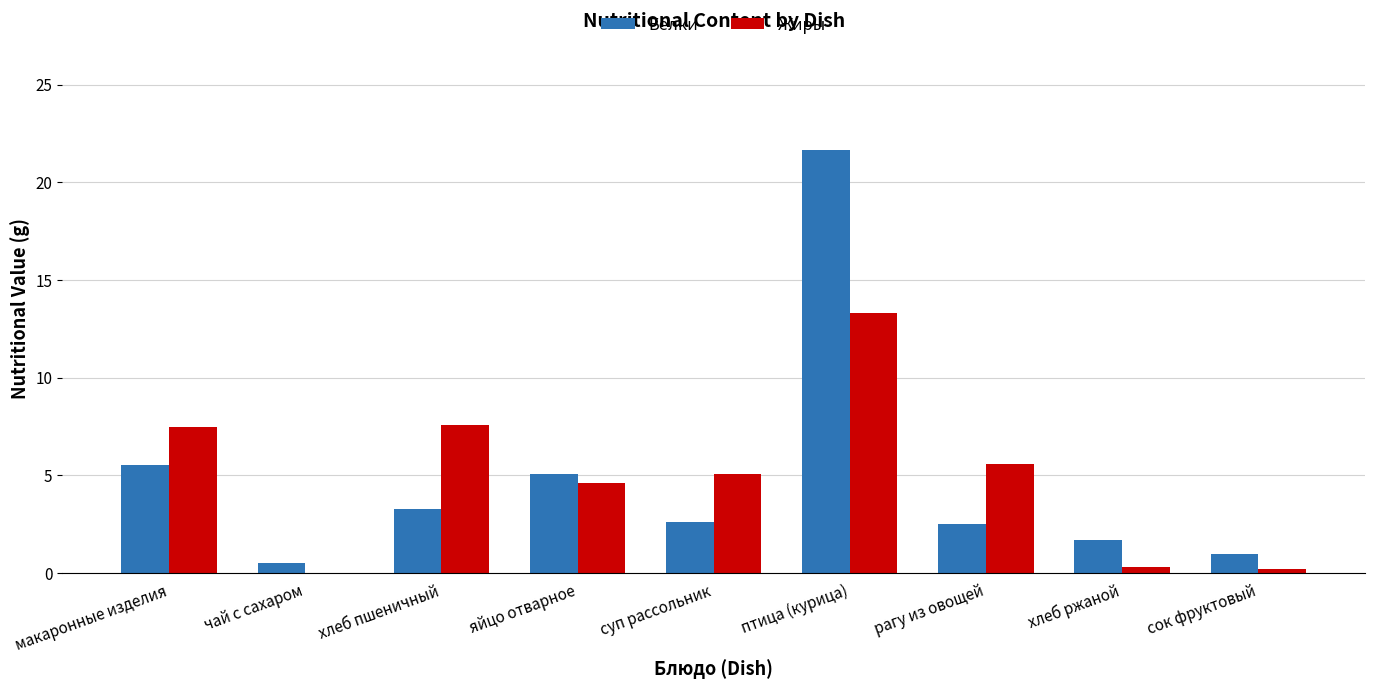

What is the difference between the Жиры values at хлеб ржаной and суп рассольник?

4.8